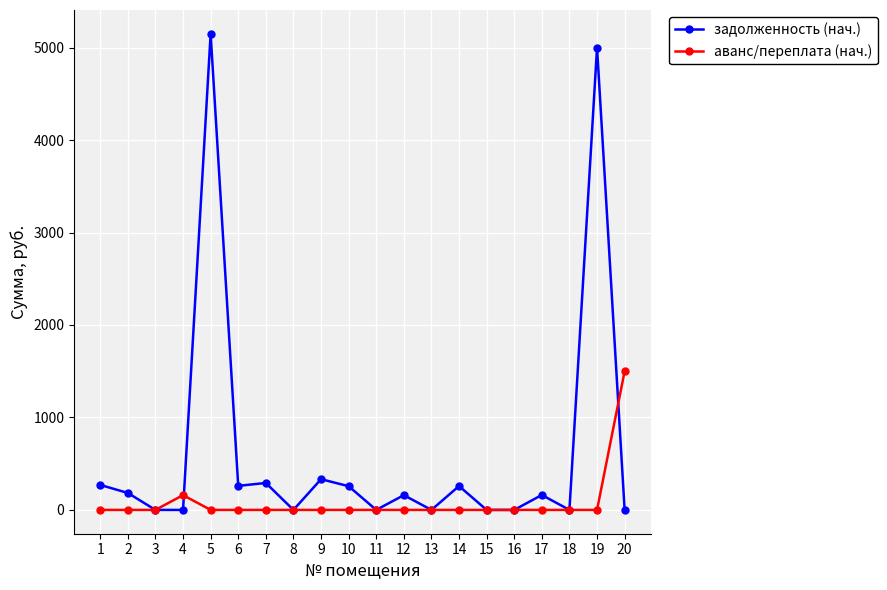

Between 4 and 5, which series saw the biggest shift?

задолженность (нач.)